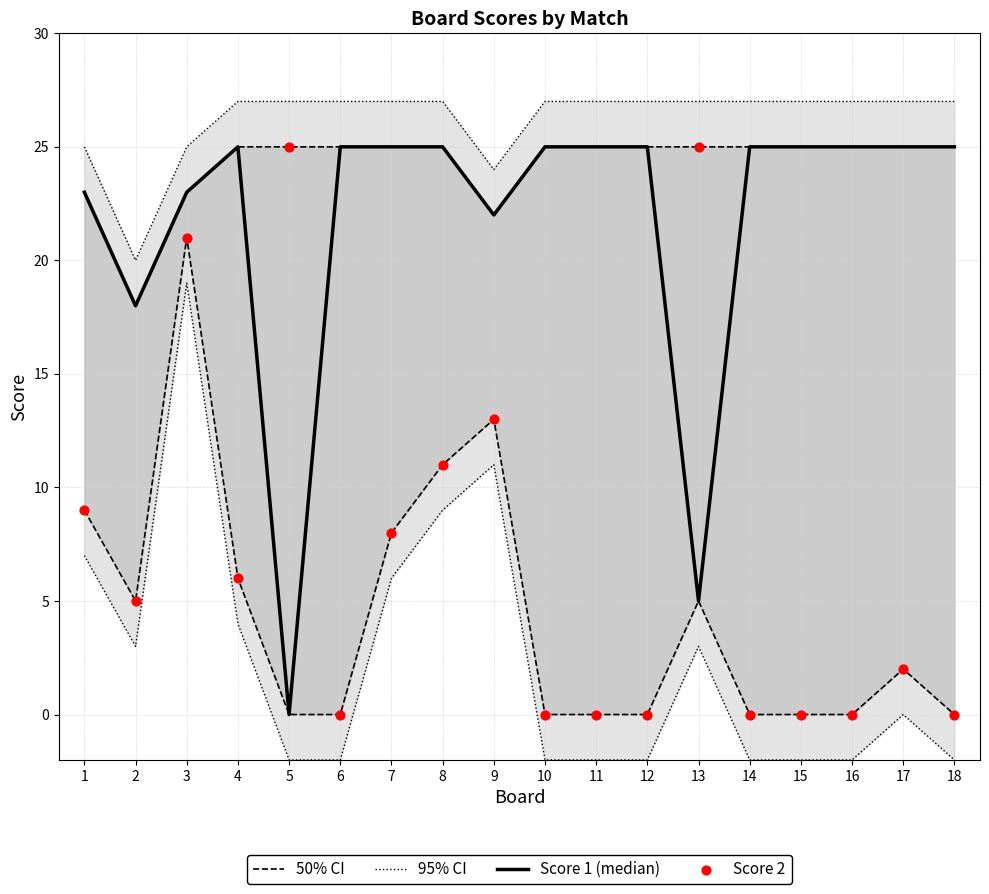

Which series contains the highest Y value?

95% CI